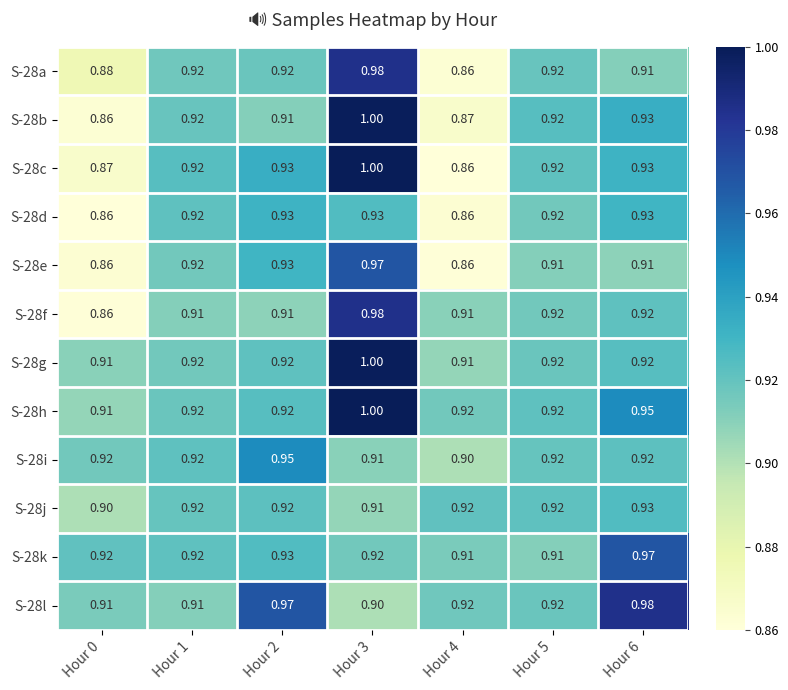

Is the value of S-28j at Hour 2 greater than the value of S-28b at Hour 0?

Yes